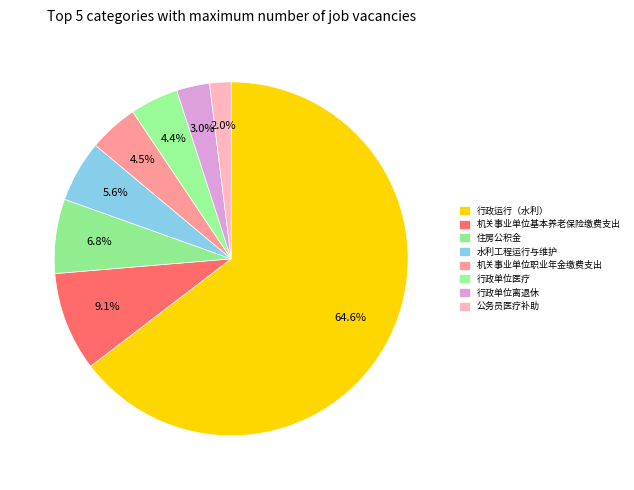

How many slices are in this pie chart?

8